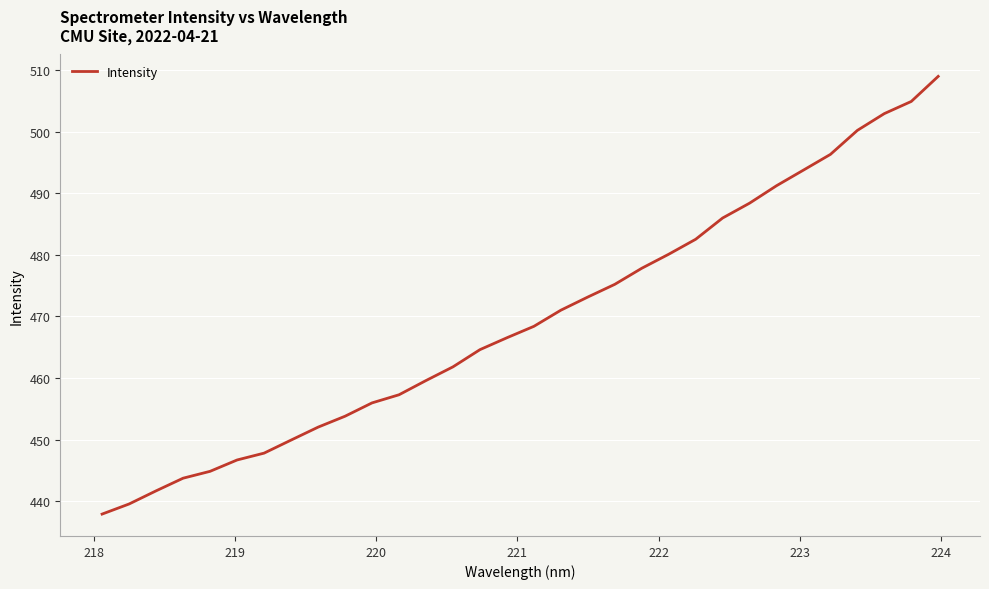

What is the minimum value shown in the chart?

437.9